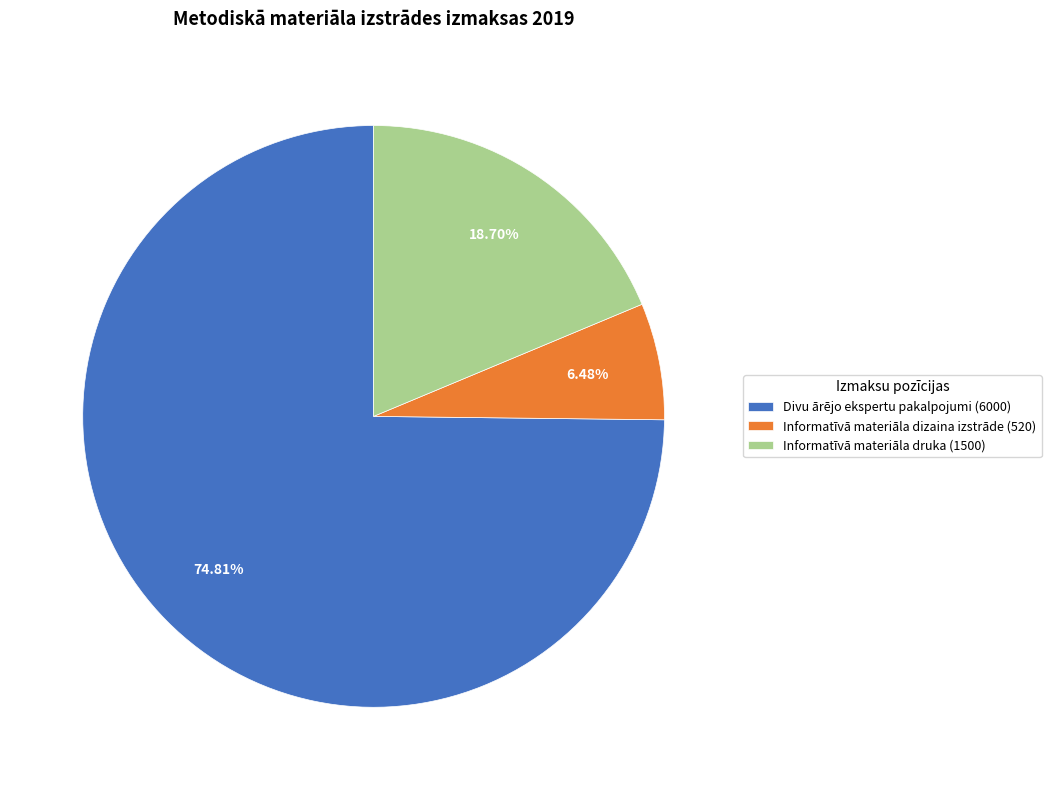

Is it true that Informatīvā materiāla druka is 6% of the pie?

False